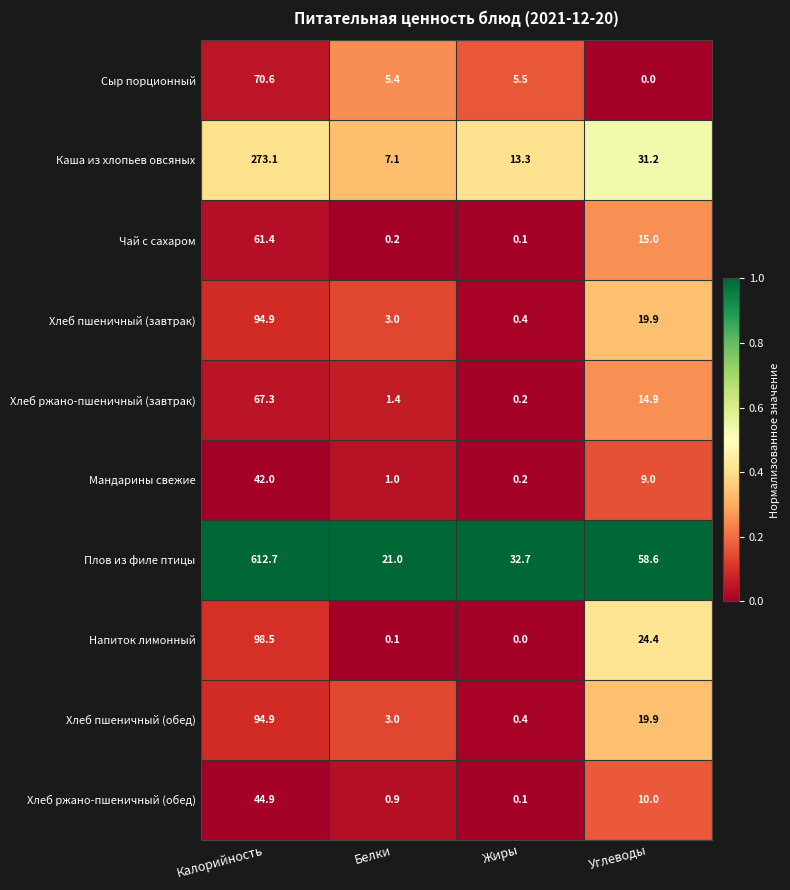

Where does the Хлеб ржано-пшеничный (обед) series first go above 10?

Калорийность